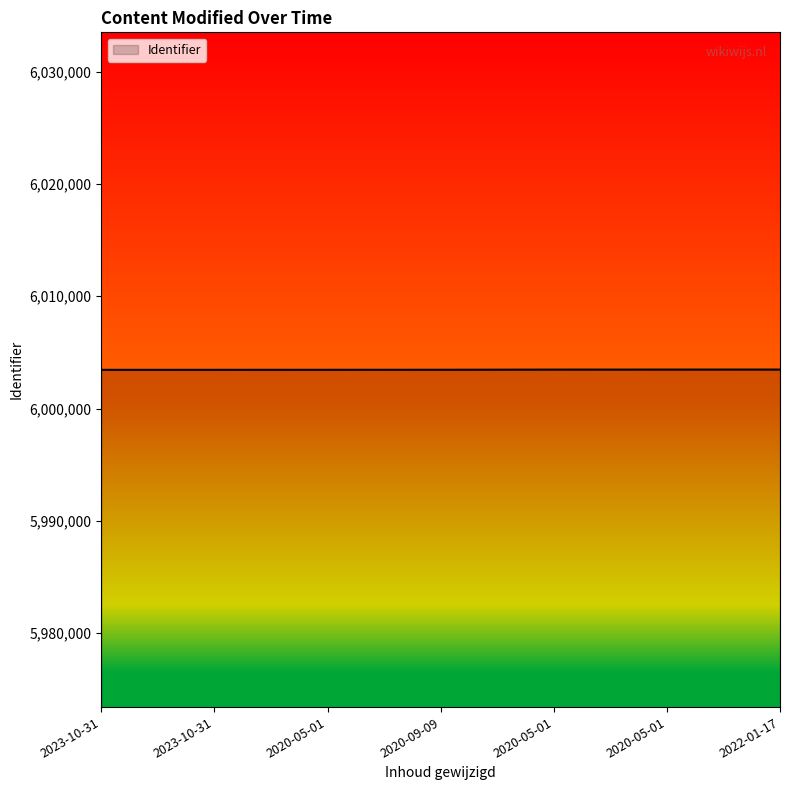

Does the chart display data point markers on the line(s)?

No